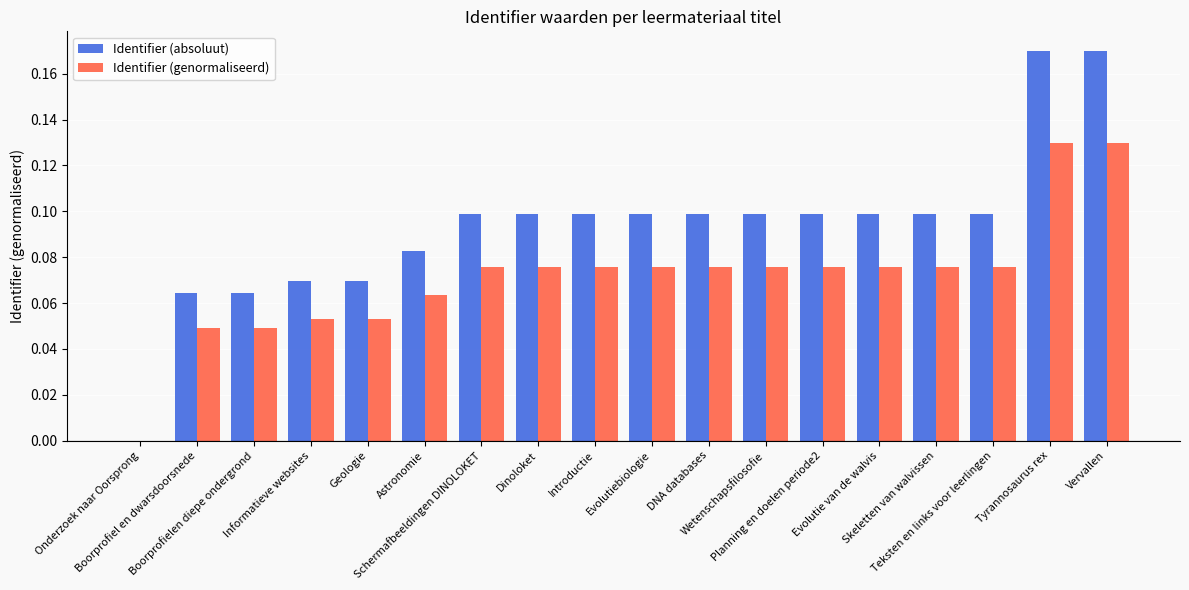

Which series has the largest total across all categories?

Identifier (absoluut)